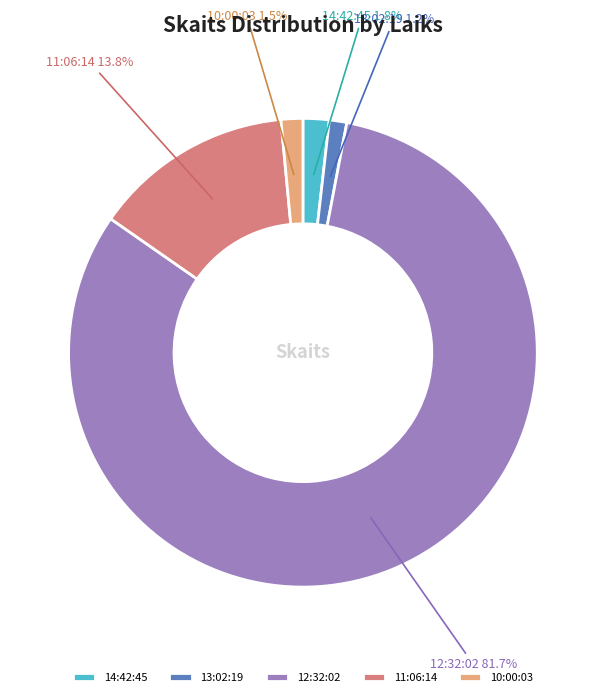

Combined, what portion of the pie is 13:02:19 and 10:00:03?

2.7%